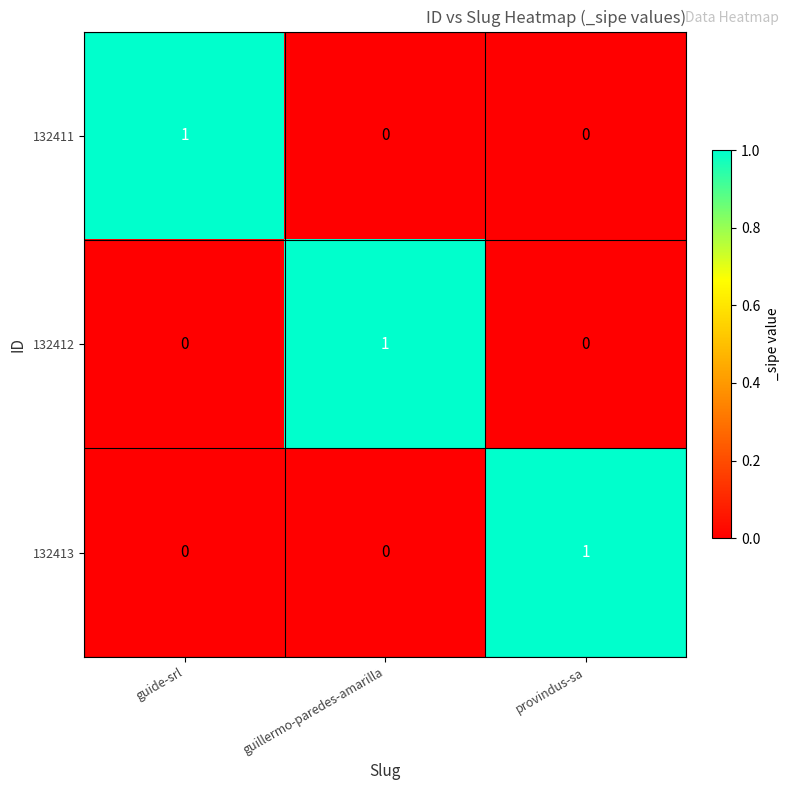

At how many categories does at least one series exceed 0?

3